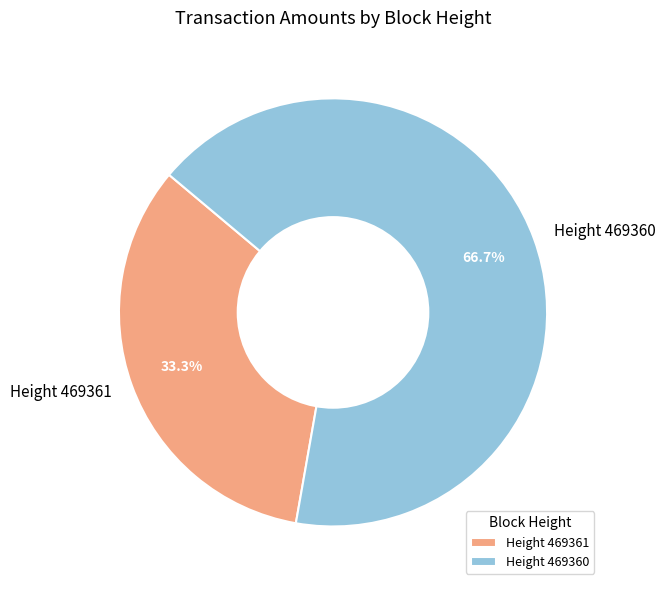

Is there any slice that represents more than half of the pie?

Yes